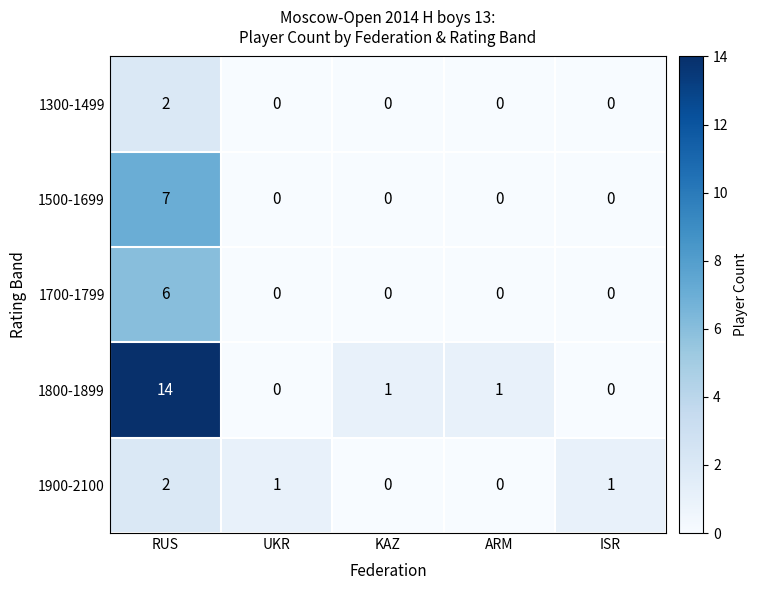

At which label does 1900-2100 reach its peak?

RUS